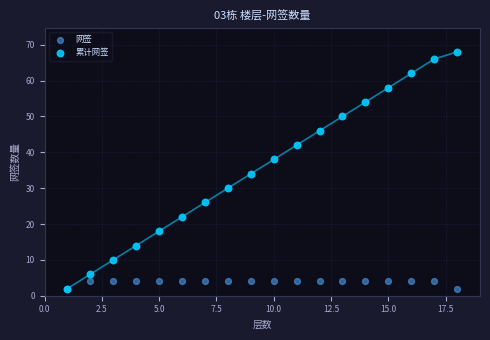

In the 累计网签 series, what Y value is closest to 35?

34